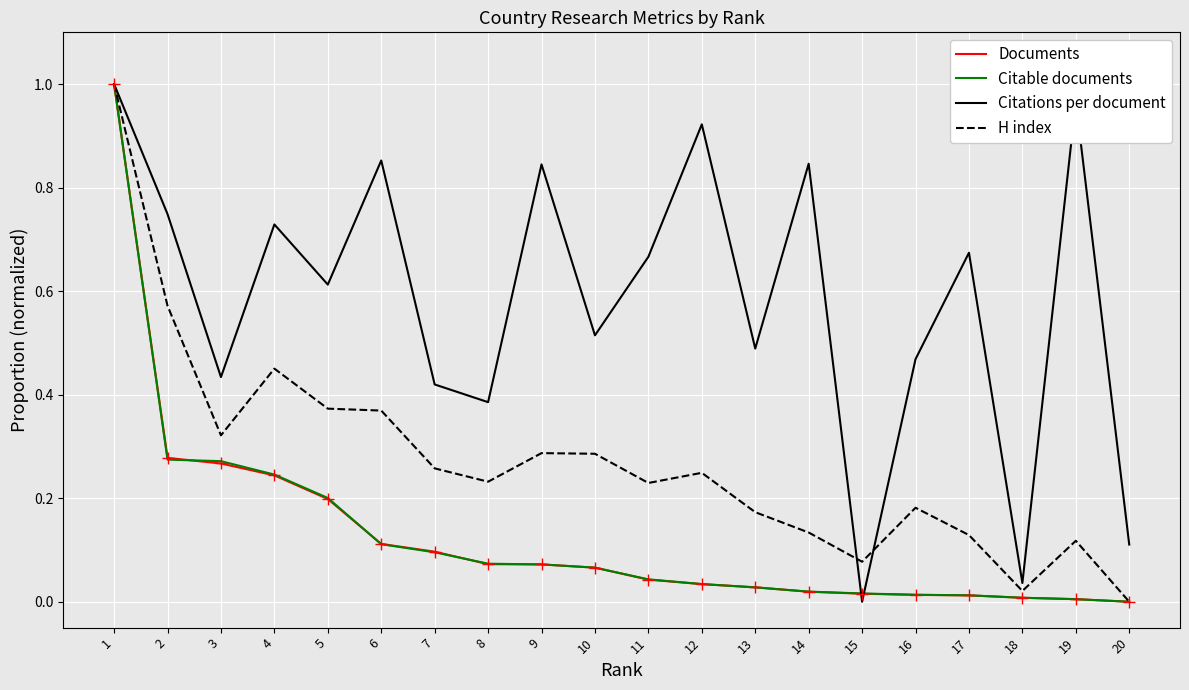

How many lines are shown in the chart?

4